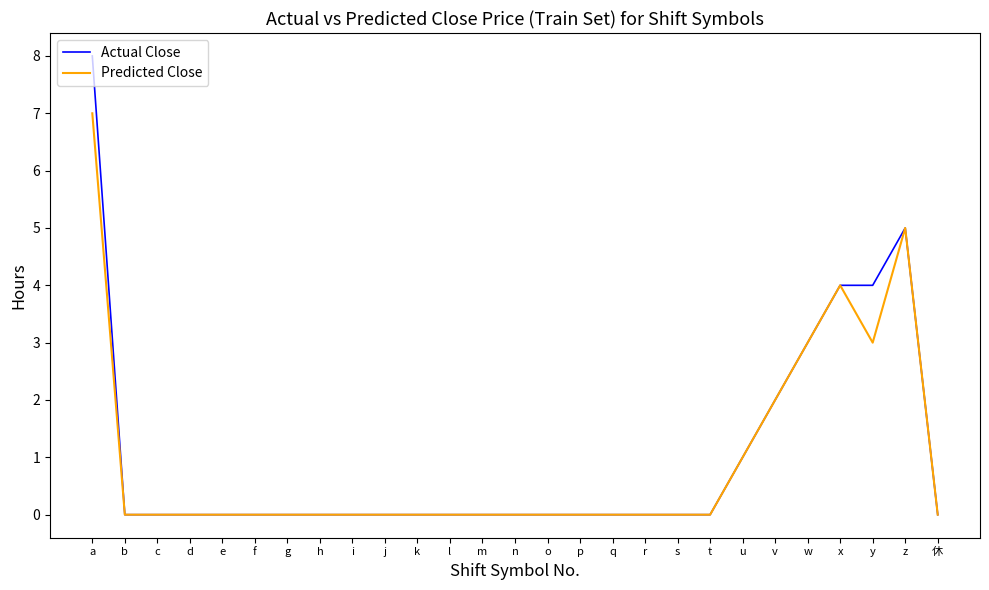

True or false: Actual Close has a value of 0 at 休.

True